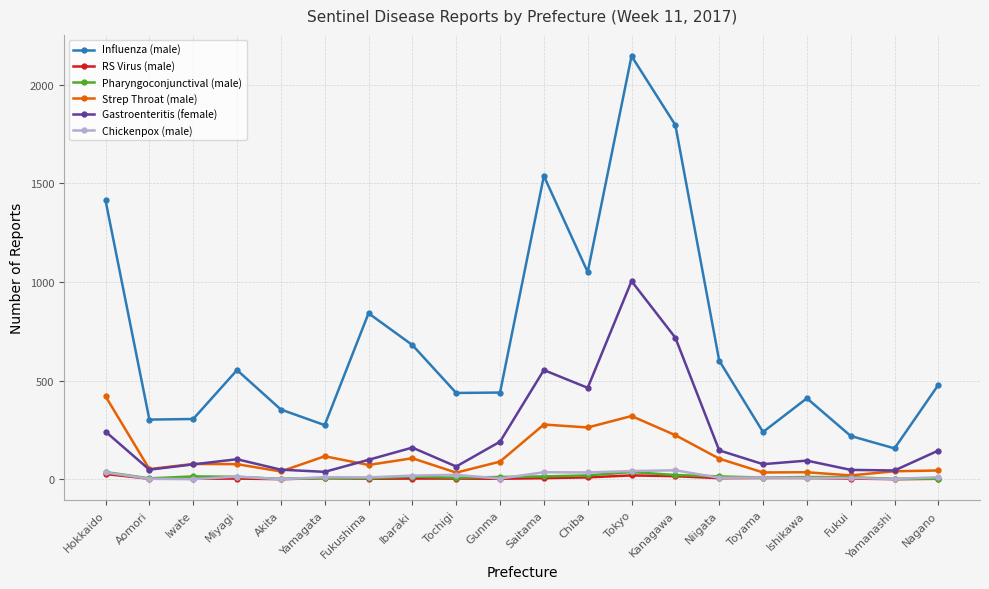

Which series has the largest total across all categories?

Influenza (male)